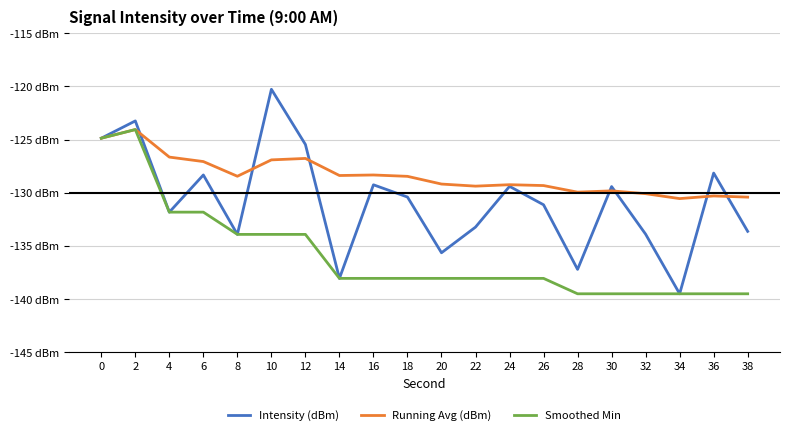

What is the value of the Intensity (dBm) point at the 18th from the left?

-139.5